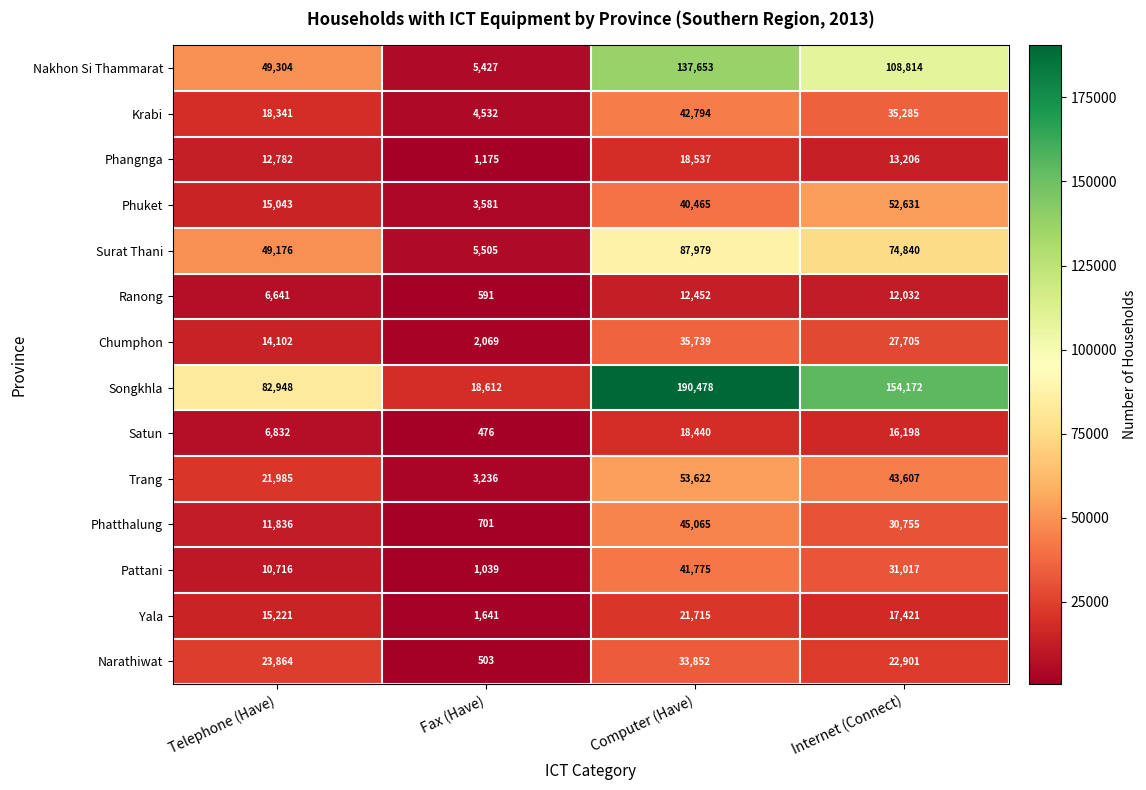

What is the sum of the Ranong values at Internet (Connect) and Telephone (Have)?

18673